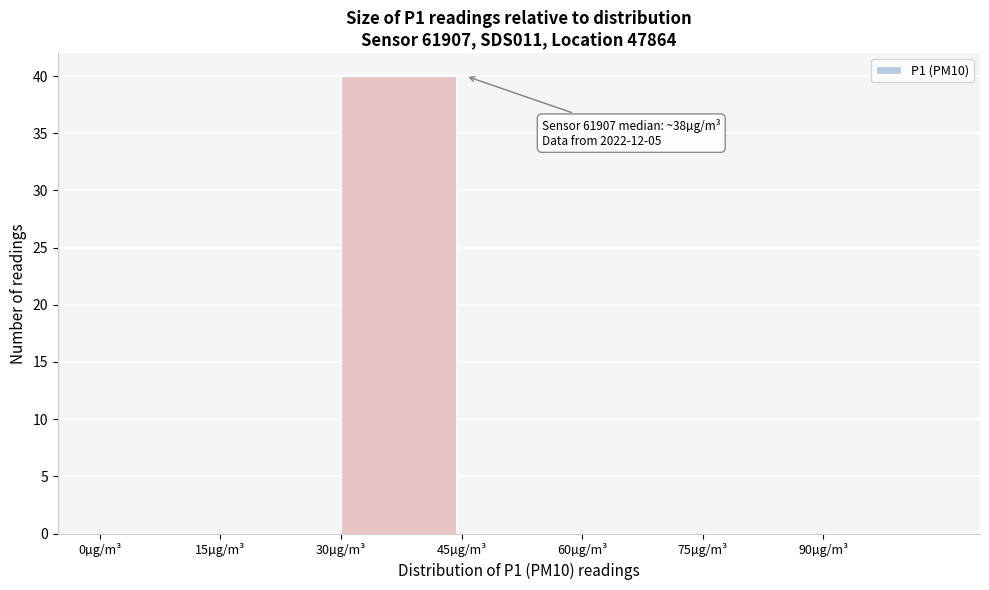

Which range on the x-axis has the tallest bar?

30 to 45